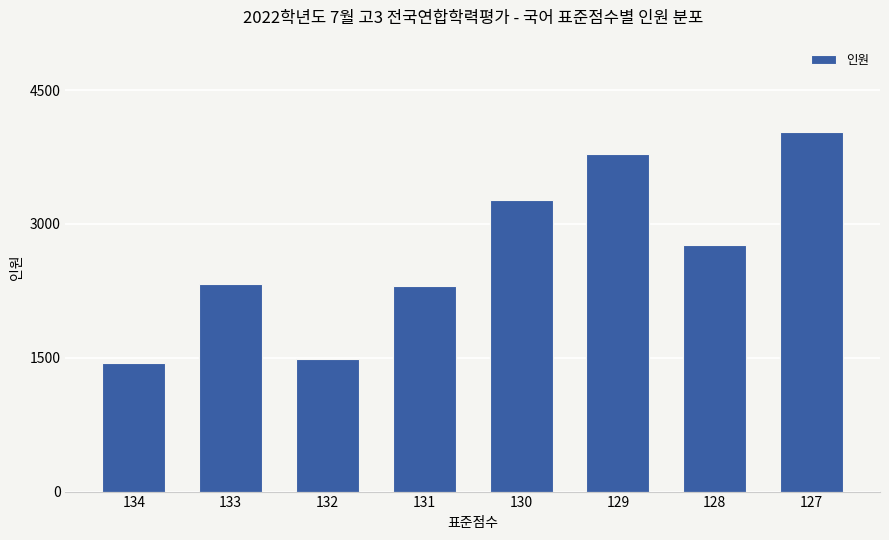

The value at 130 is 5405. True or false?

False